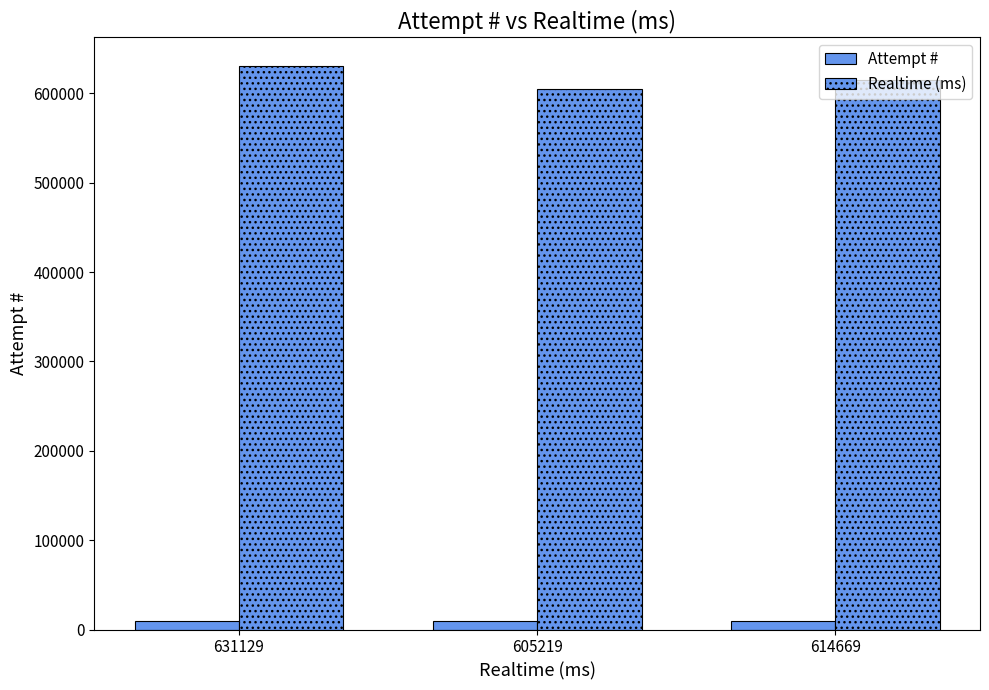

What value does the Realtime (ms) series have at 631129, to the nearest 50?

631150